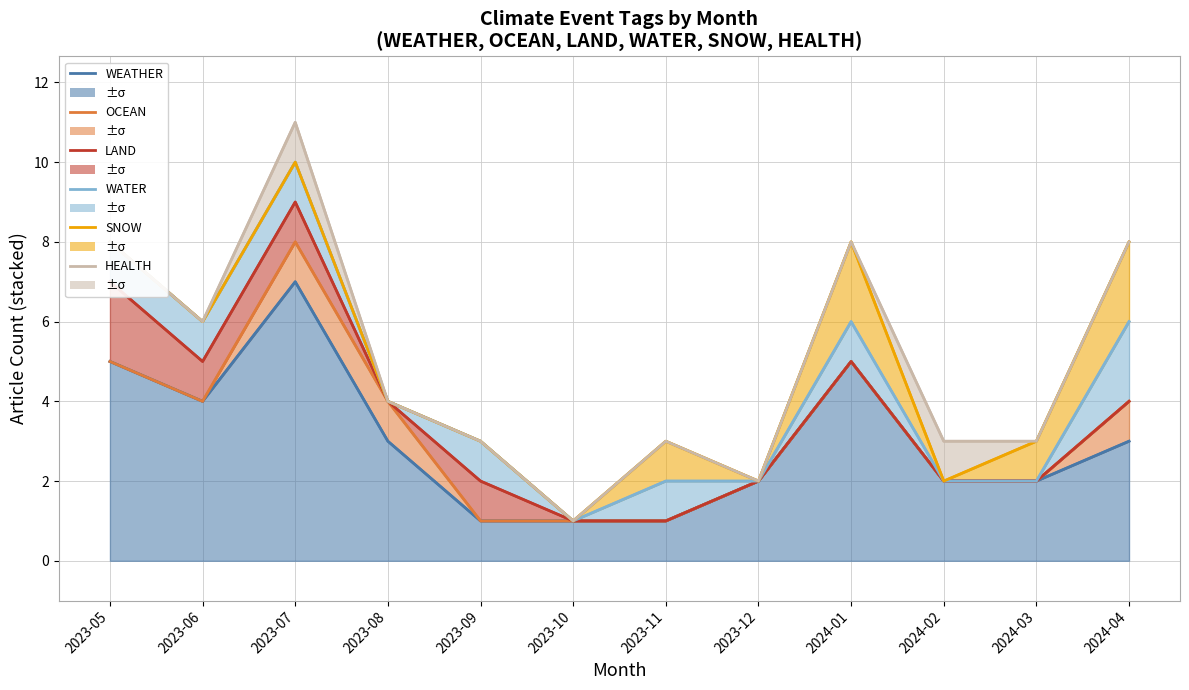

What is the label of the 1st point from the right?

2024-04